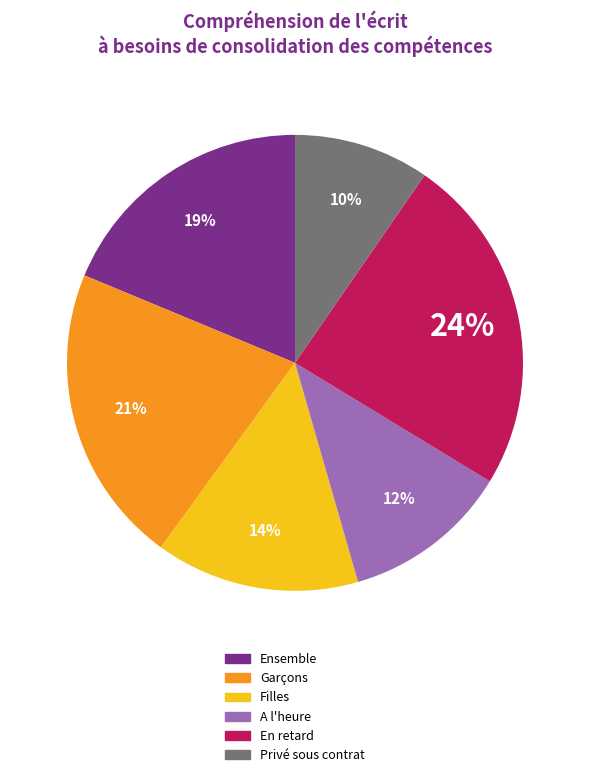

Combined, do Filles and A l'heure account for over 50%?

No